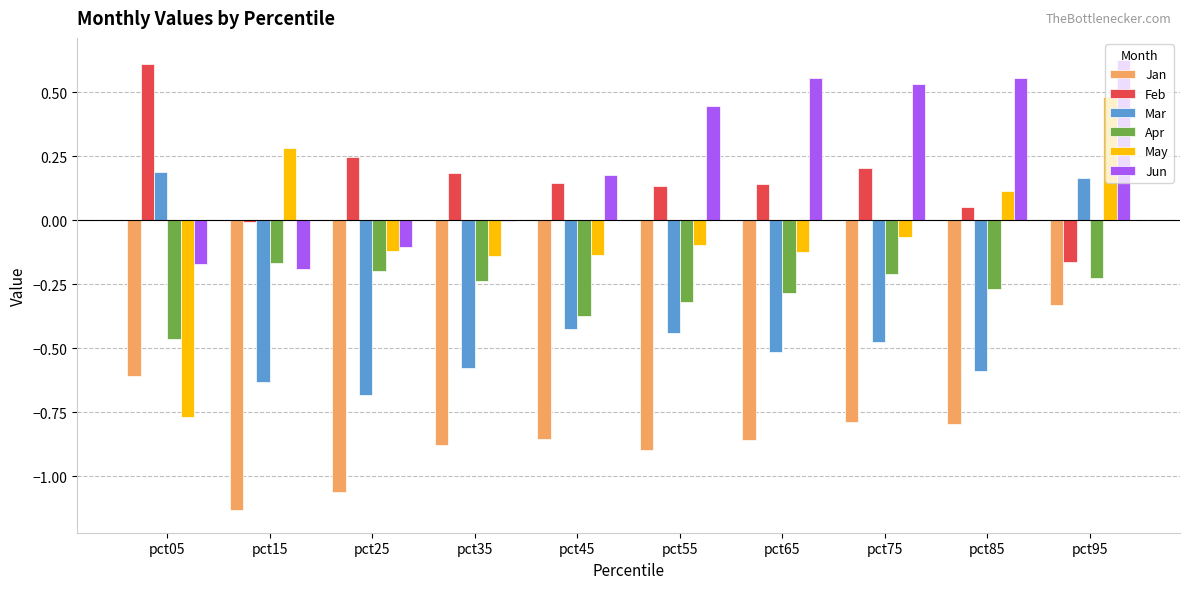

Is it true that Jun equals 0.2 at pct45?

True